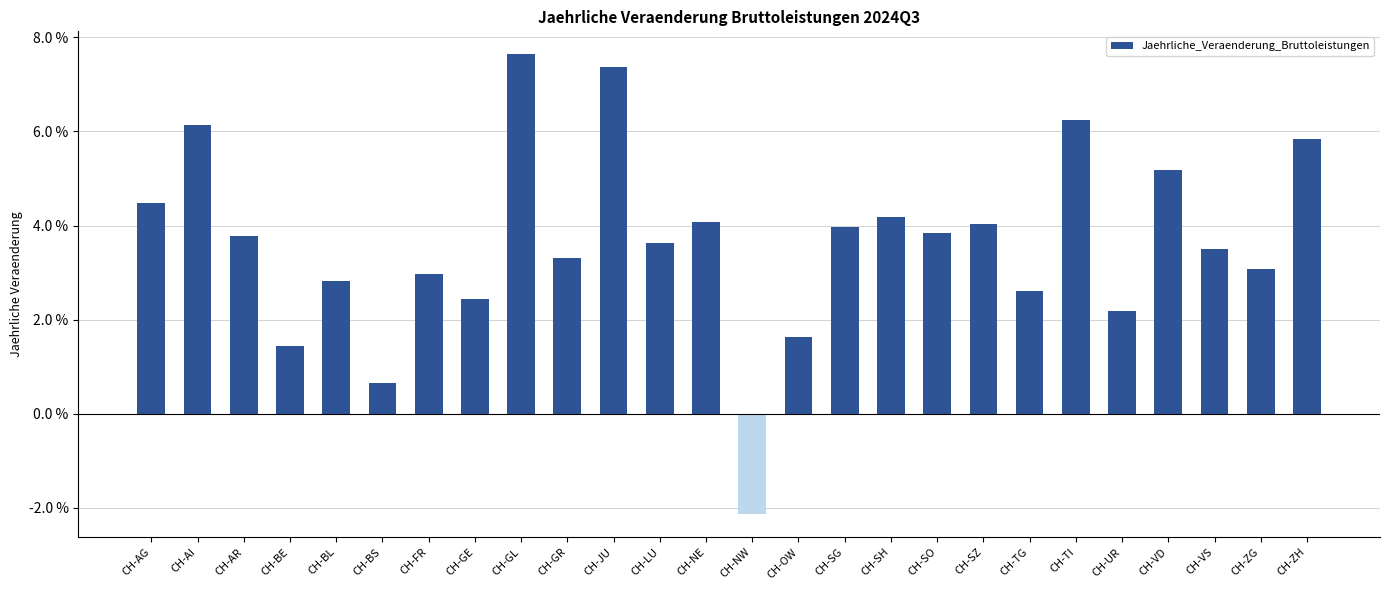

Does the chart contain any negative values?

Yes